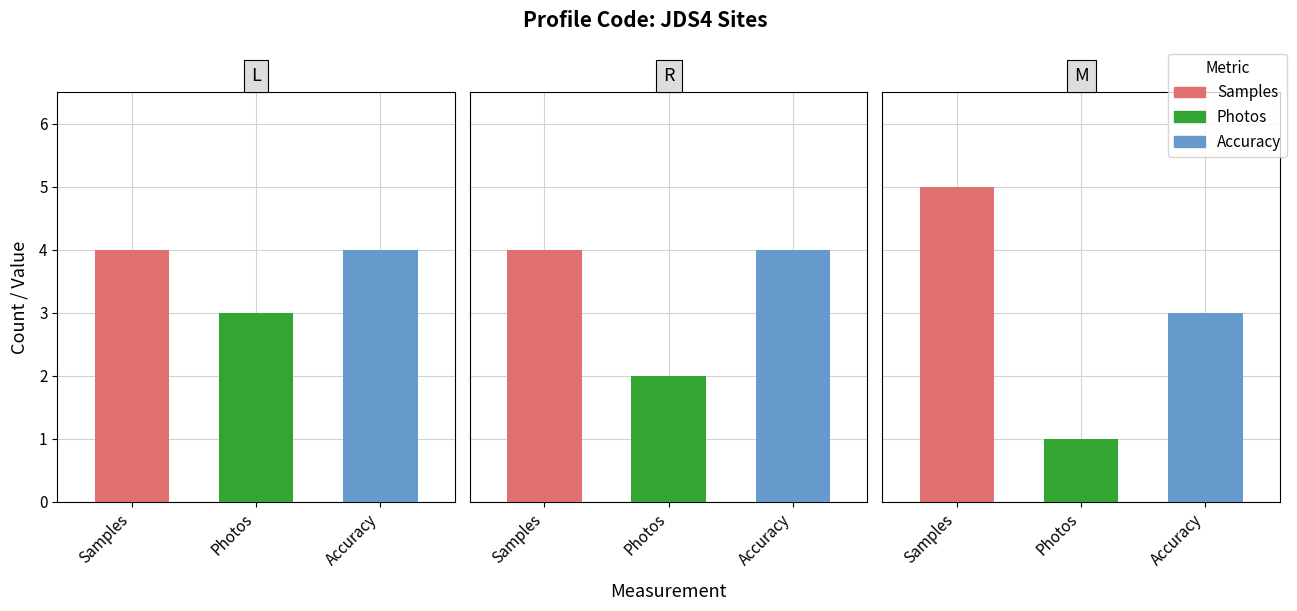

How many values in the Photos series are below 2?

1